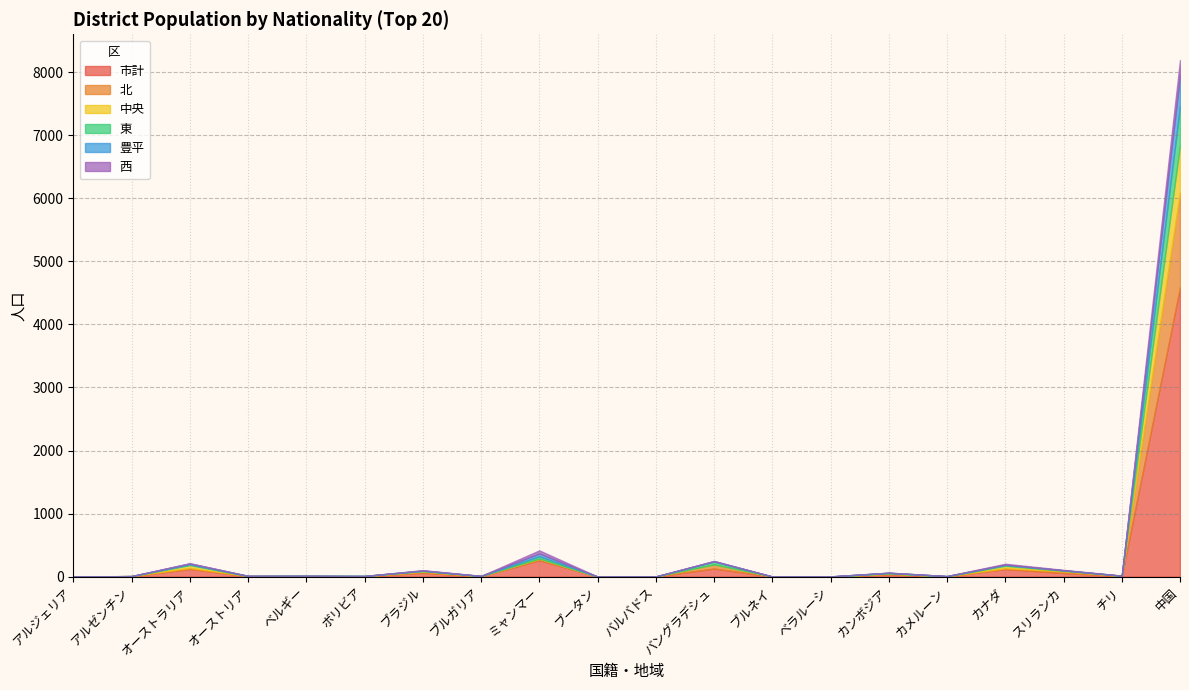

The value of 西 at ブルネイ is -114. True or false?

False